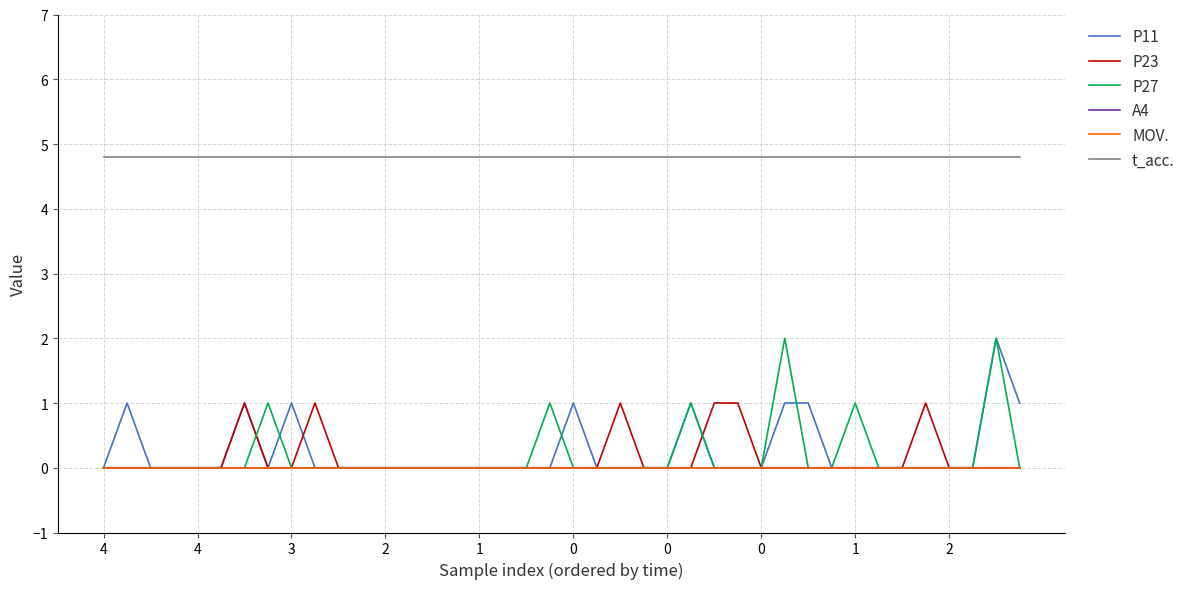

Does the chart display data point markers on the line(s)?

No